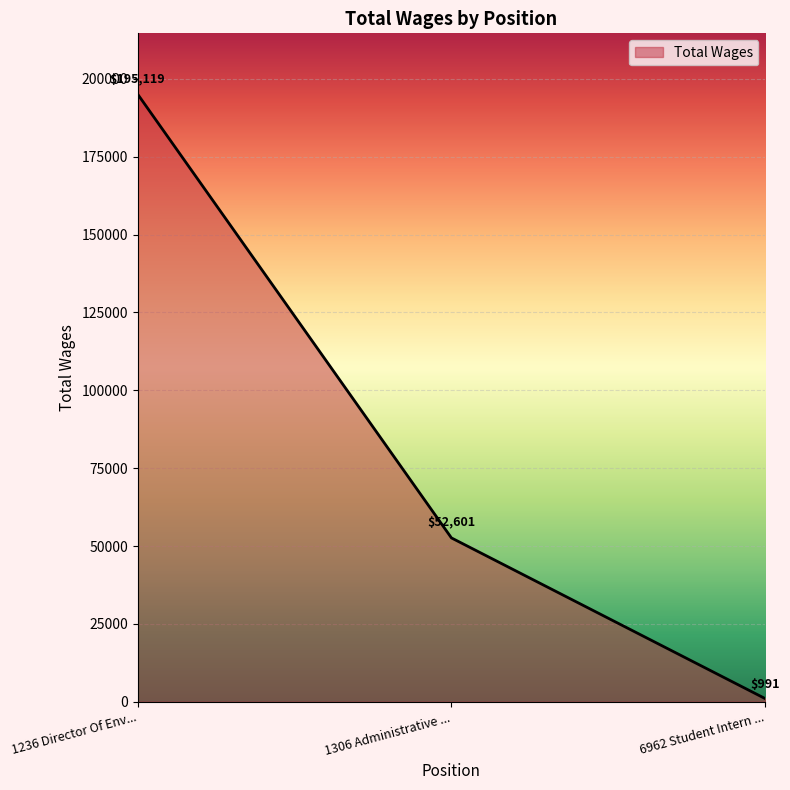

At which label does the data first exceed 52601?

1236 Director Of Env...